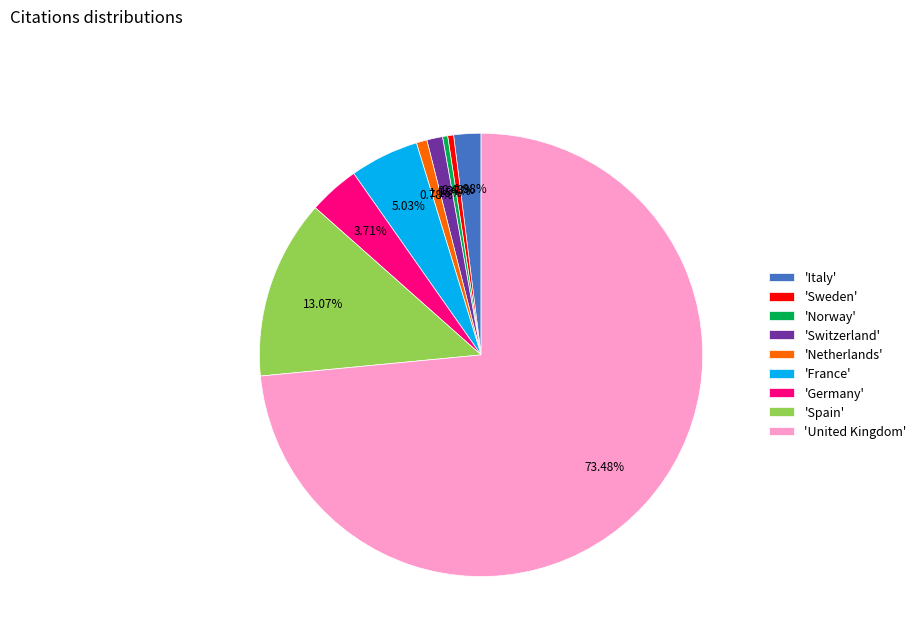

What is the largest slice in the pie chart?

'United Kingdom'